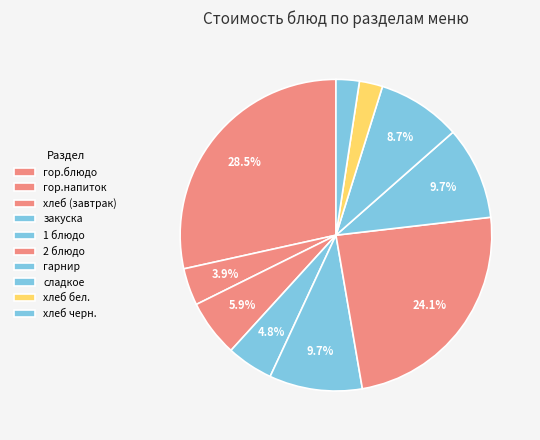

How much of the chart is everything except 2 блюдо?

75.9%